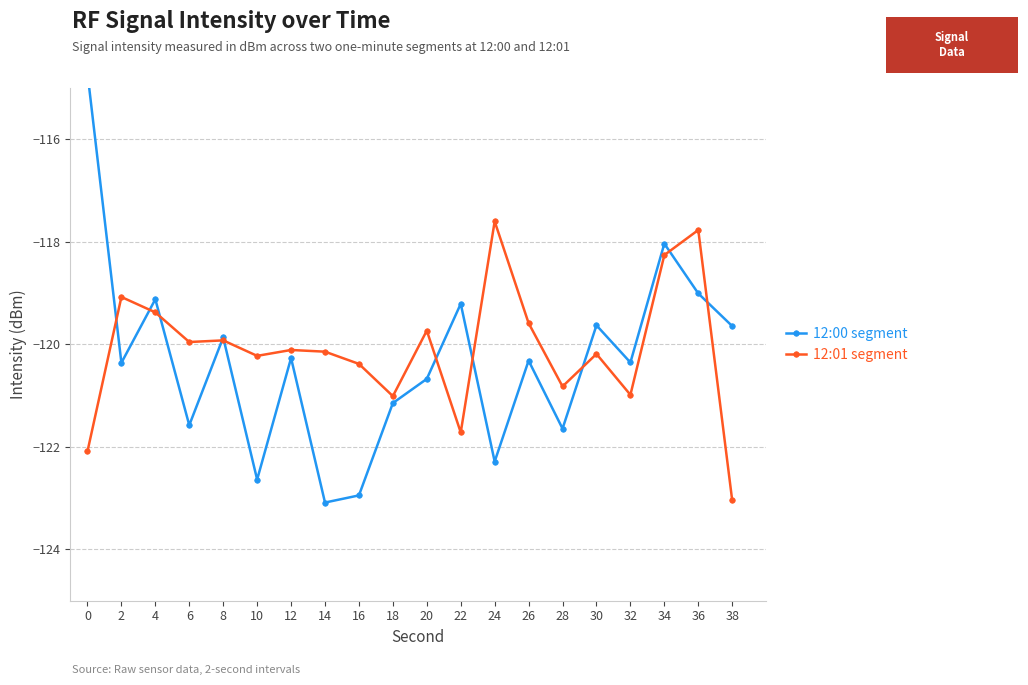

What is the value of the 12:00 segment point at the 1st from the left?

-114.7